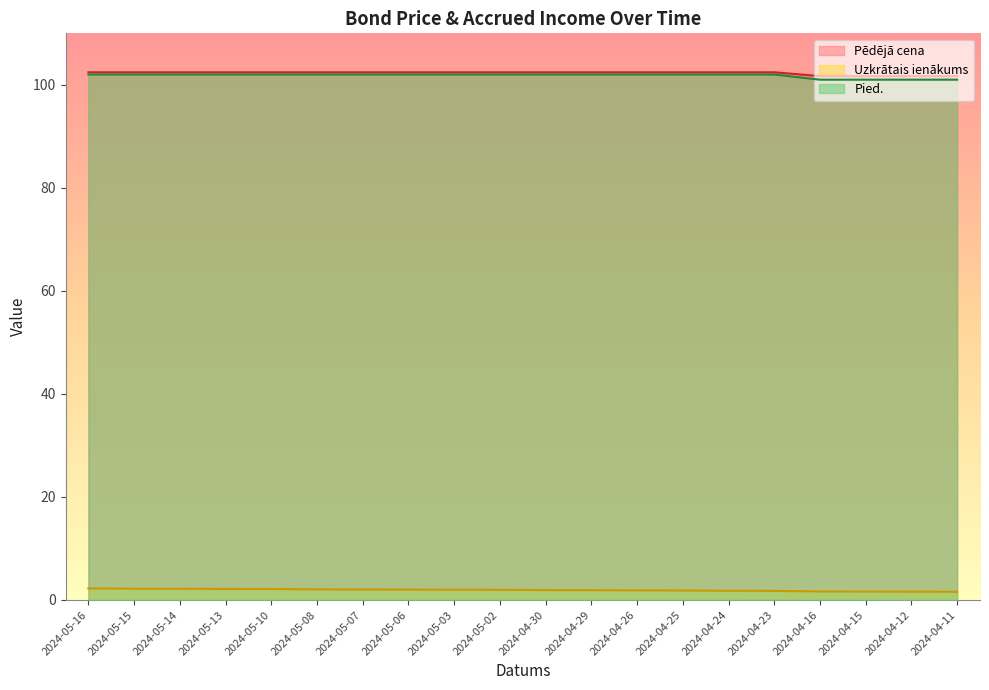

What is the label of the 17th point from the right?

2024-05-13